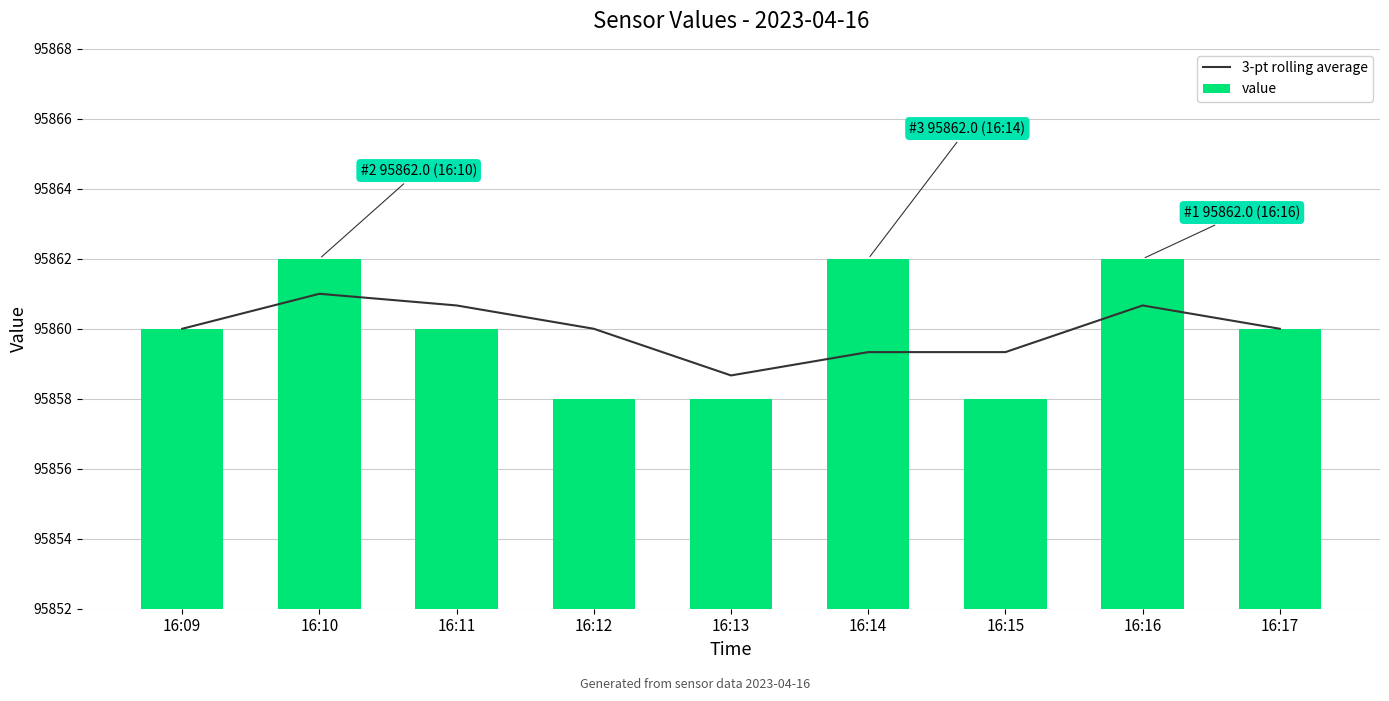

Reading right to left, what are all the values shown in this chart?

3-pt rolling average: 95860.0	95860.7	95859.3	95859.3	95858.7	95860.0	95860.7	95861.0	95860.0
value: 95860.0	95862.0	95858.0	95862.0	95858.0	95858.0	95860.0	95862.0	95860.0